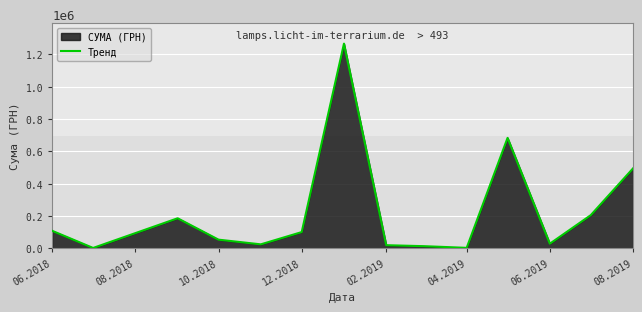

The value at 06.2019 is 27680.0. True or false?

True